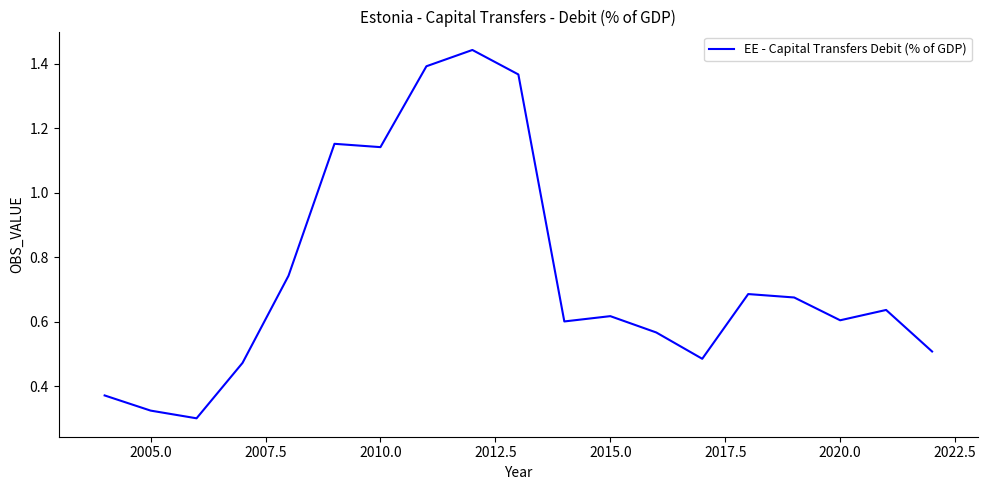

The chart shows a value of 0.1 at 2005.0. True or false?

False